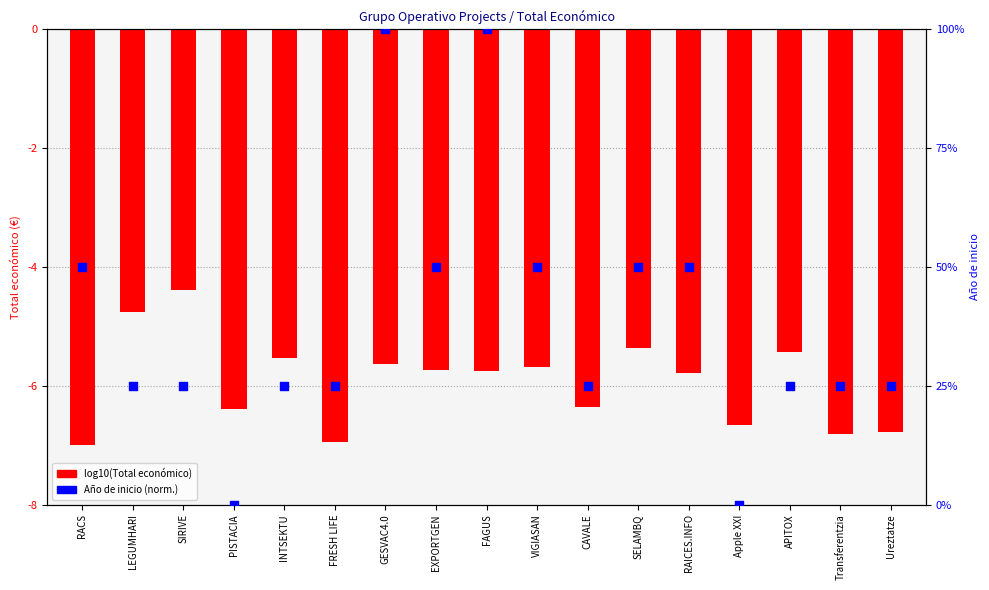

Is the value of log10(Total económico) at CAVALE greater than the value of Año de inicio (normalizado) at APITOX?

No